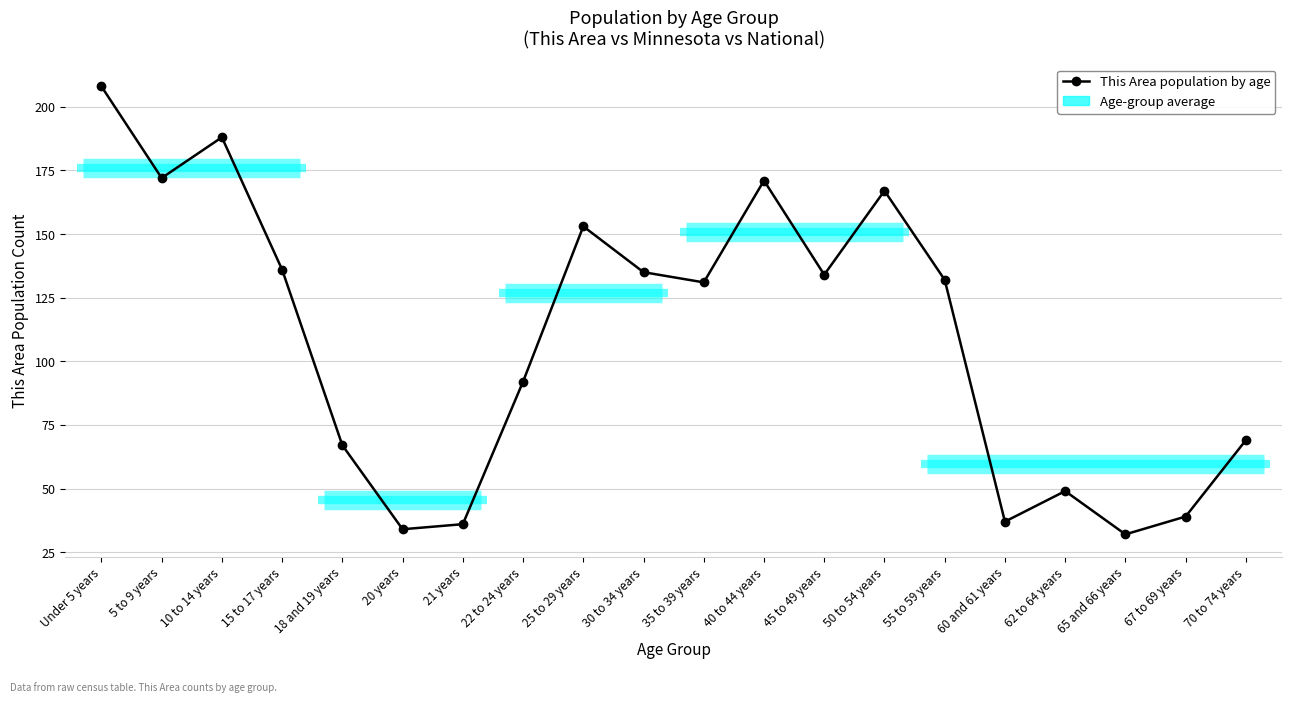

The chart shows a value of 67 at 18 and 19 years. True or false?

True